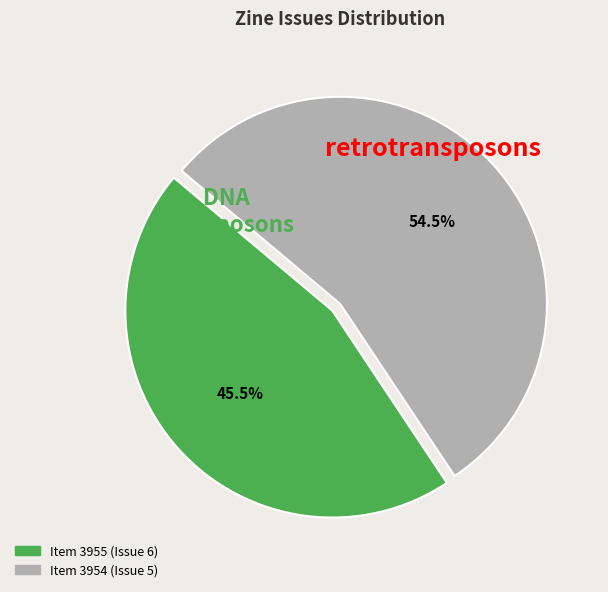

Rank the categories by value from lowest to highest.

Item 3955 (Issue 6), Item 3954 (Issue 5)